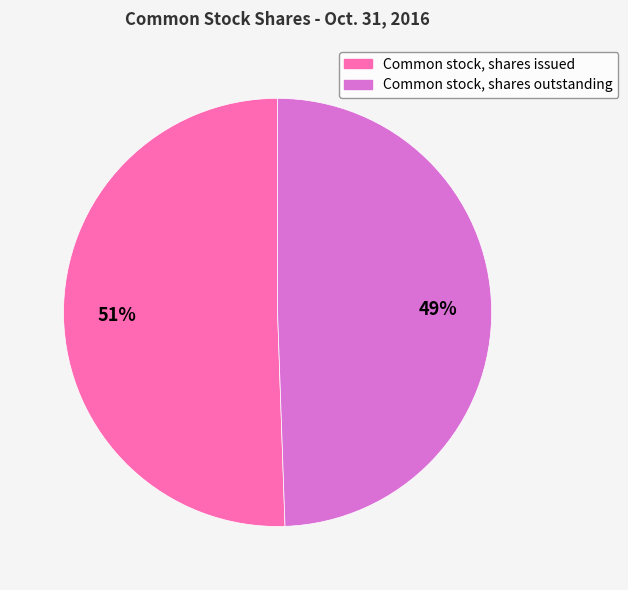

Is the sum of Common stock, shares issued and Common stock, shares outstanding greater than half?

Yes